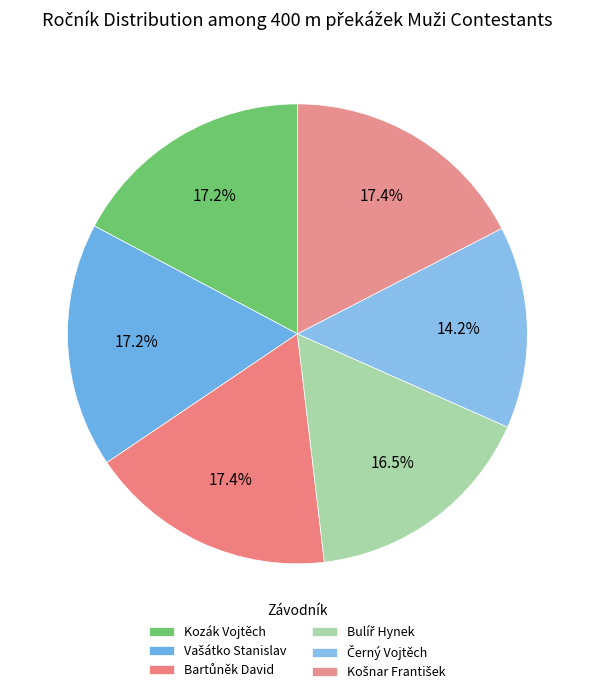

How many segments does this pie chart have?

6